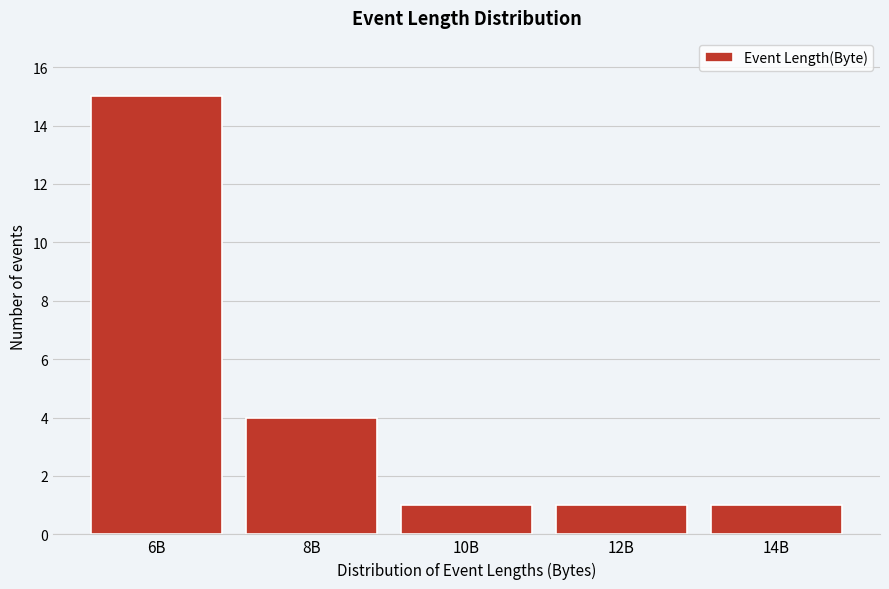

Reading left to right, transcribe all the data shown in this chart.

15	4	1	1	1